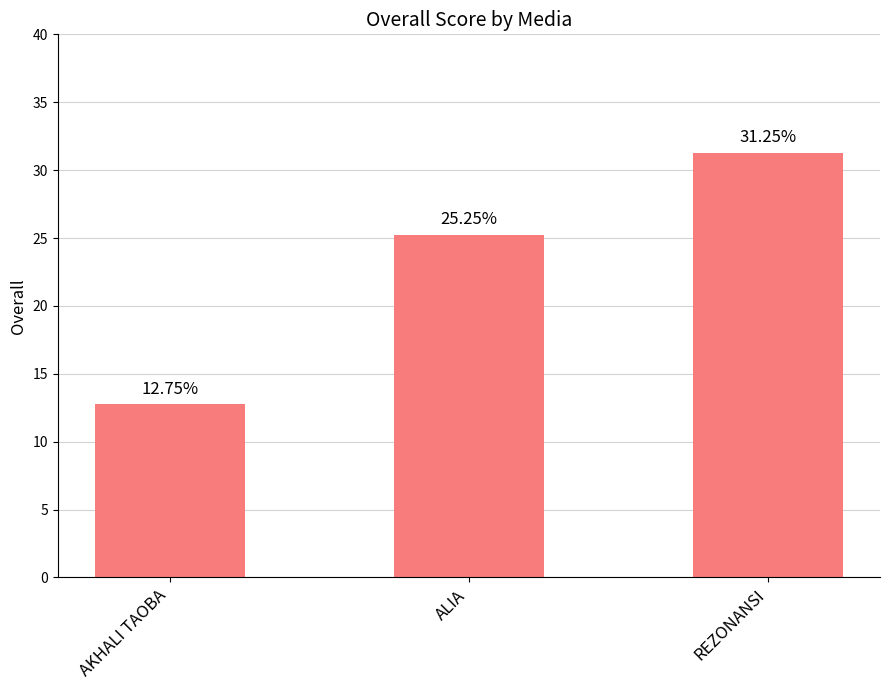

What is the label of the 1st bar from the right?

REZONANSI